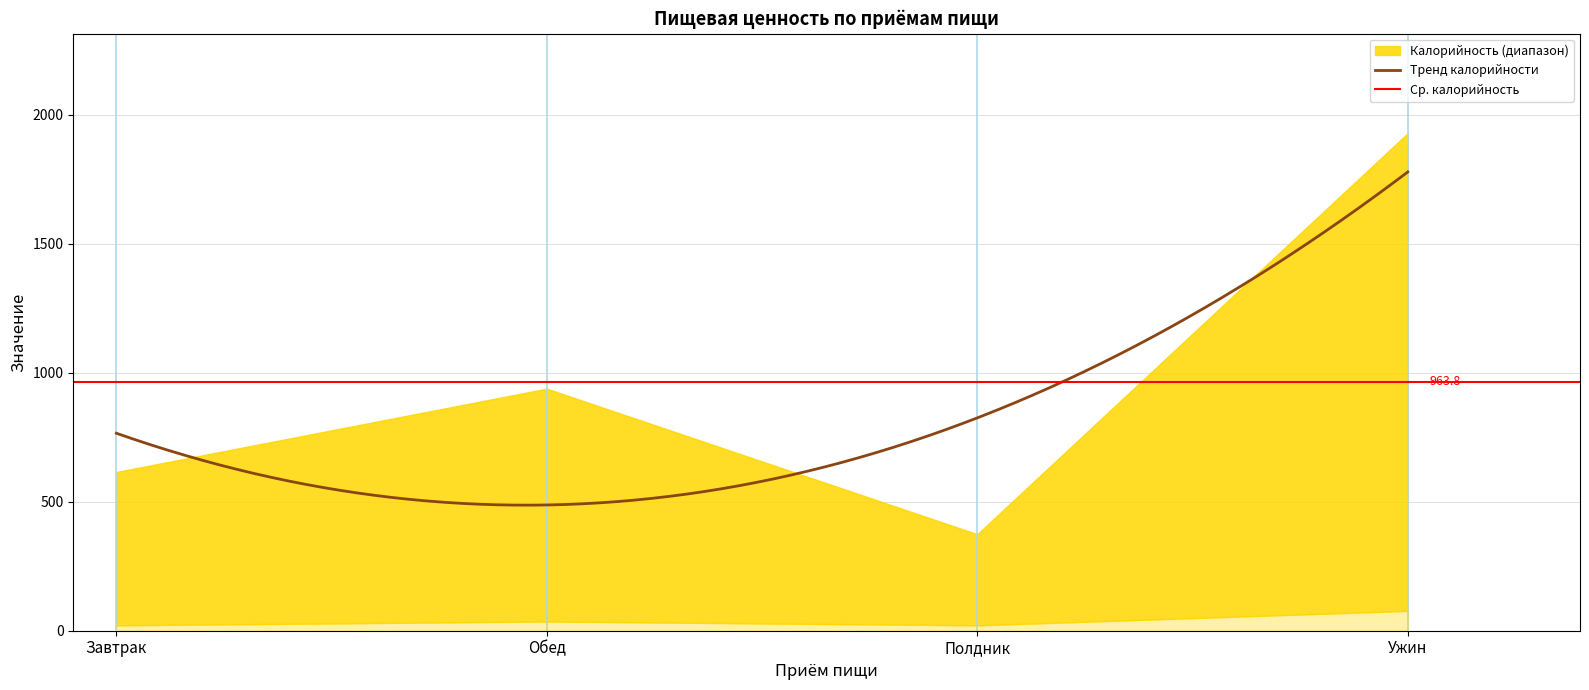

What is the label of the 3rd point from the right?

Обед